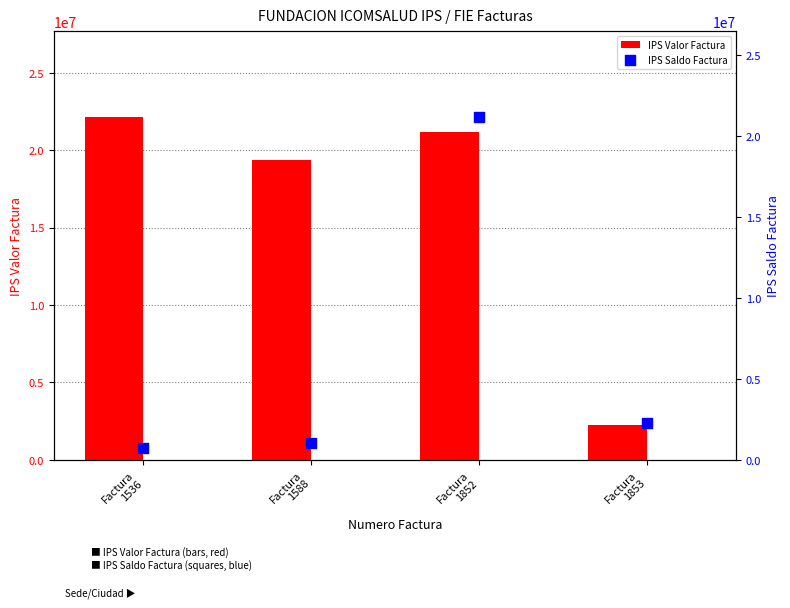

What is the total value across all series at Factura
1852?

42321940